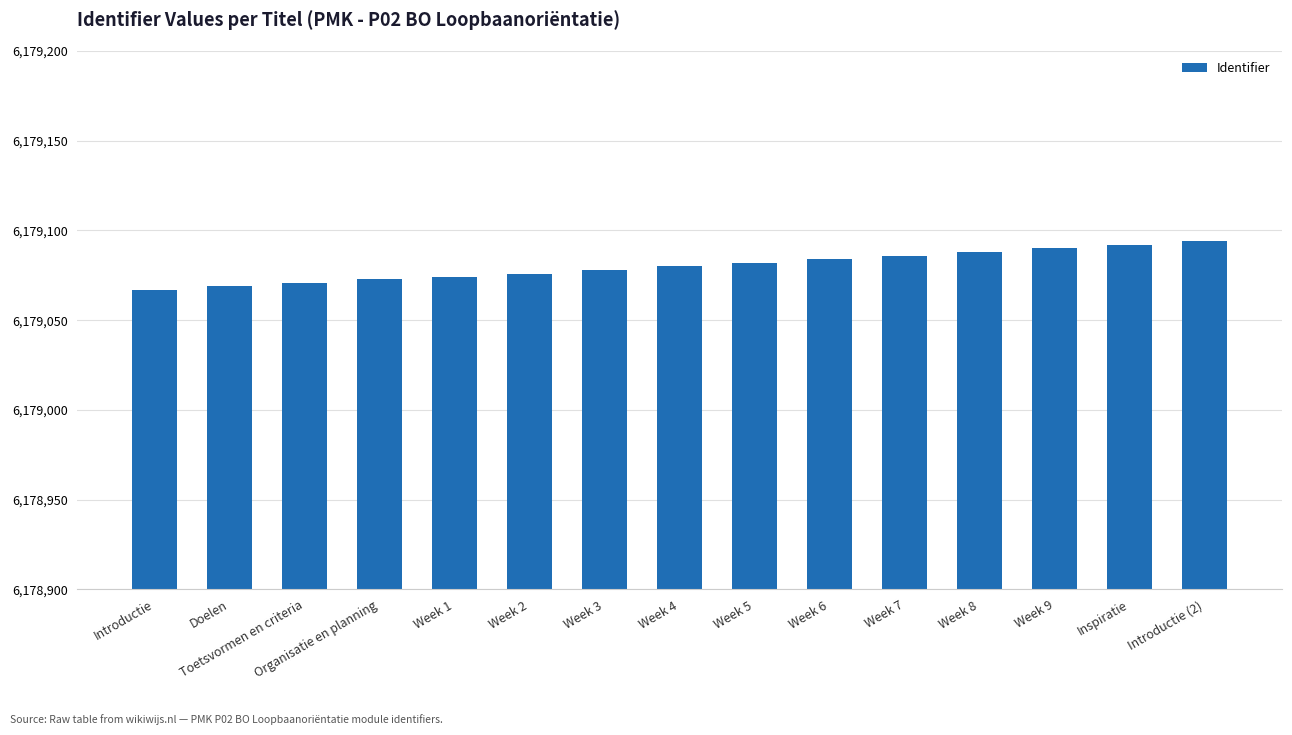

What is the sum of the values at Week 2 and Week 6?

12358160